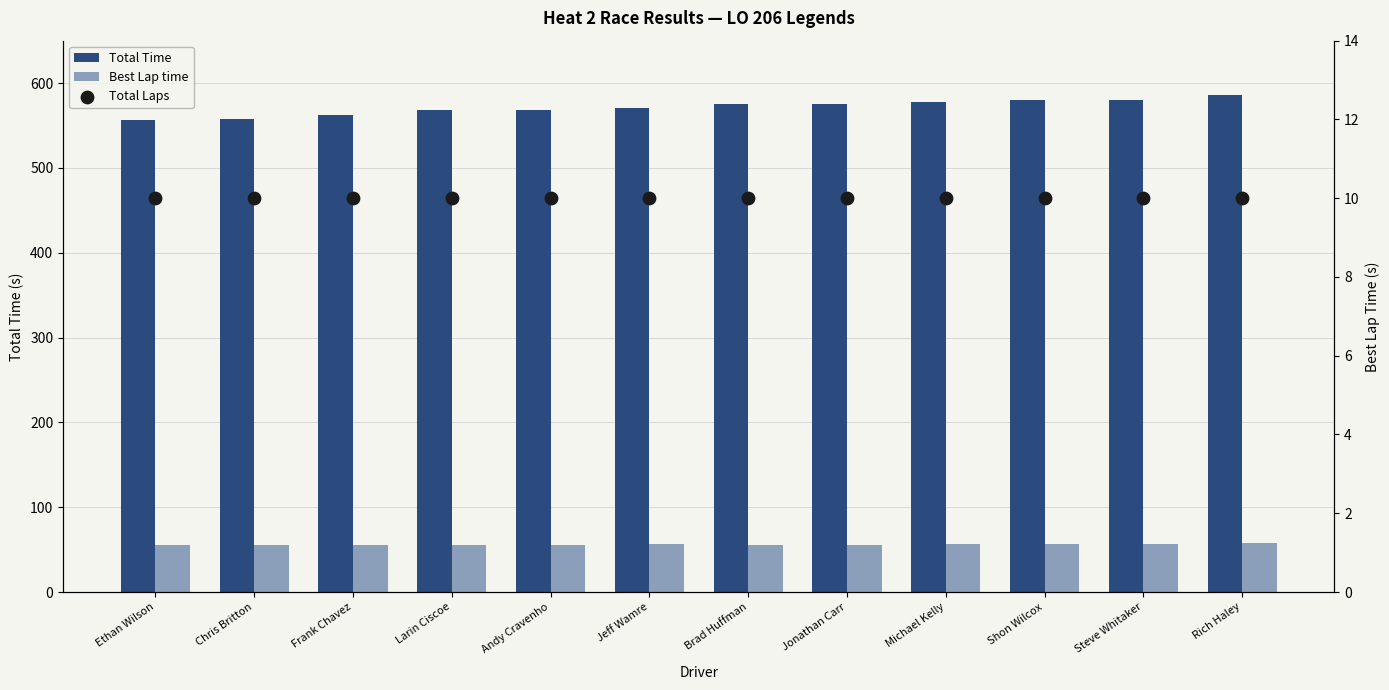

At which category is the sum across all series the highest?

Rich Haley